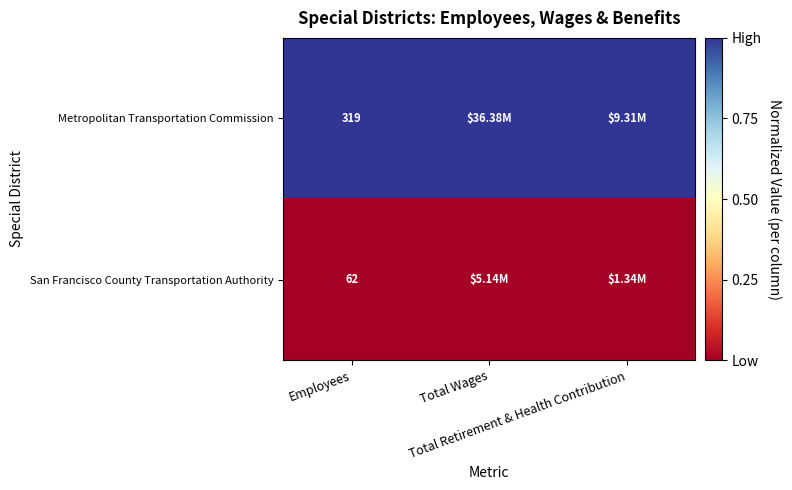

List the series in order of their overall mean, lowest first.

San Francisco County Transportation Authority, Metropolitan Transportation Commission